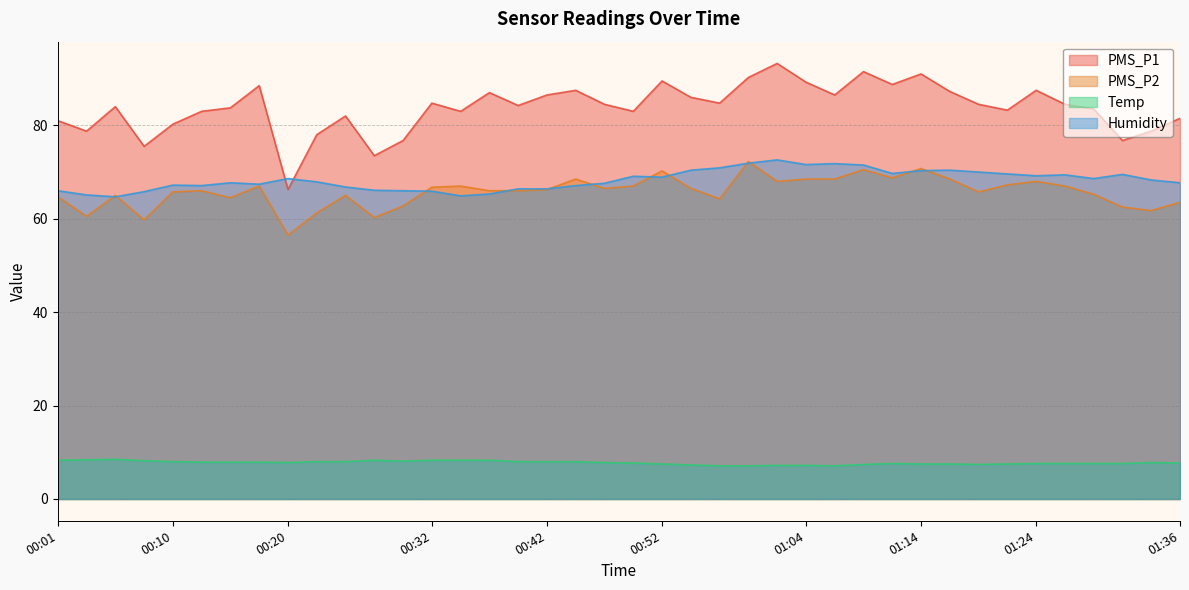

What is the label of the 1st point from the left?

00:01